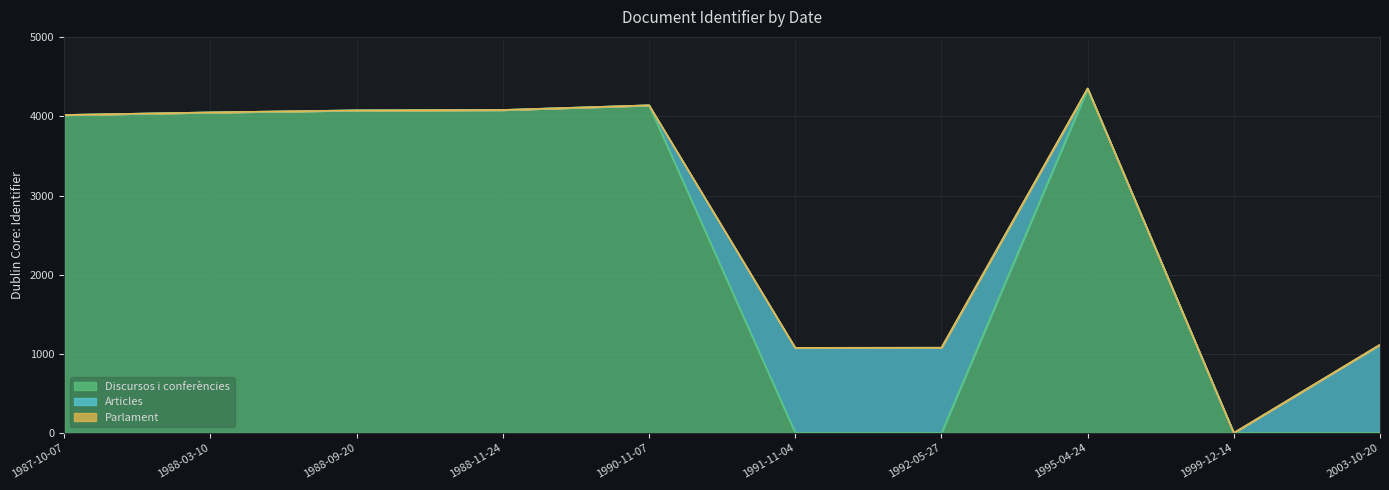

At which label does Discursos i conferències first exceed 4050?

1988-09-20